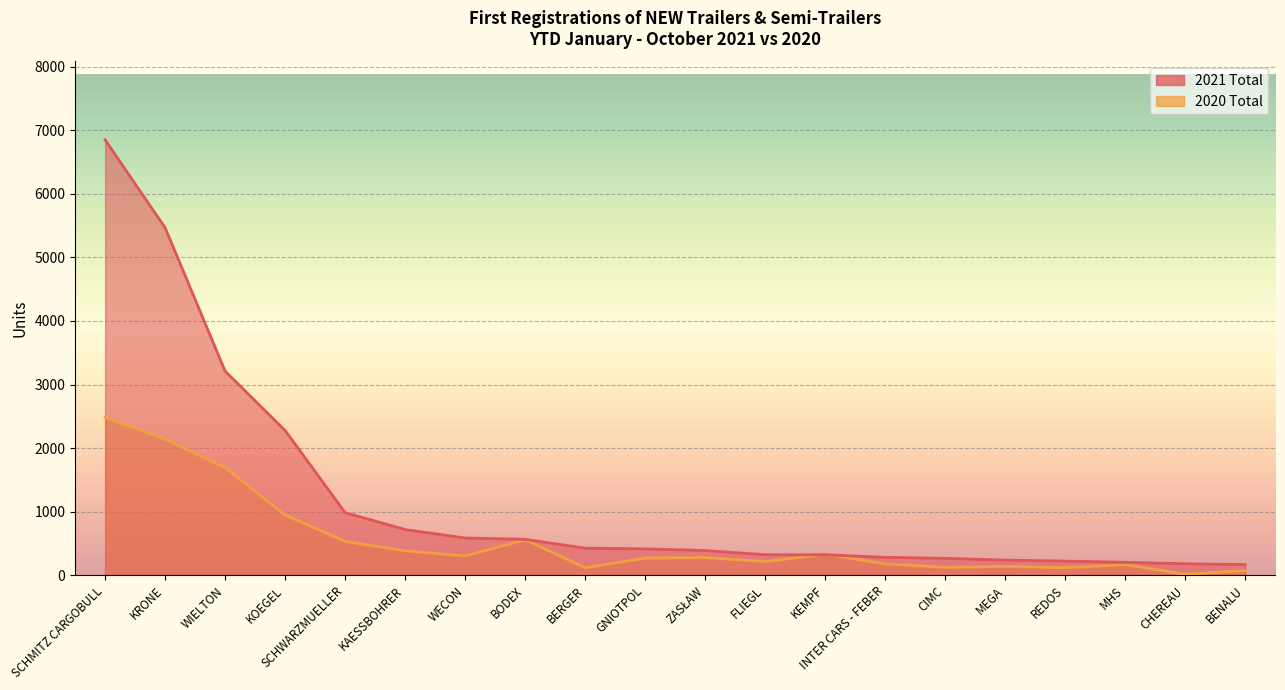

What is the spread (max minus min) of values at SCHWARZMUELLER?

452